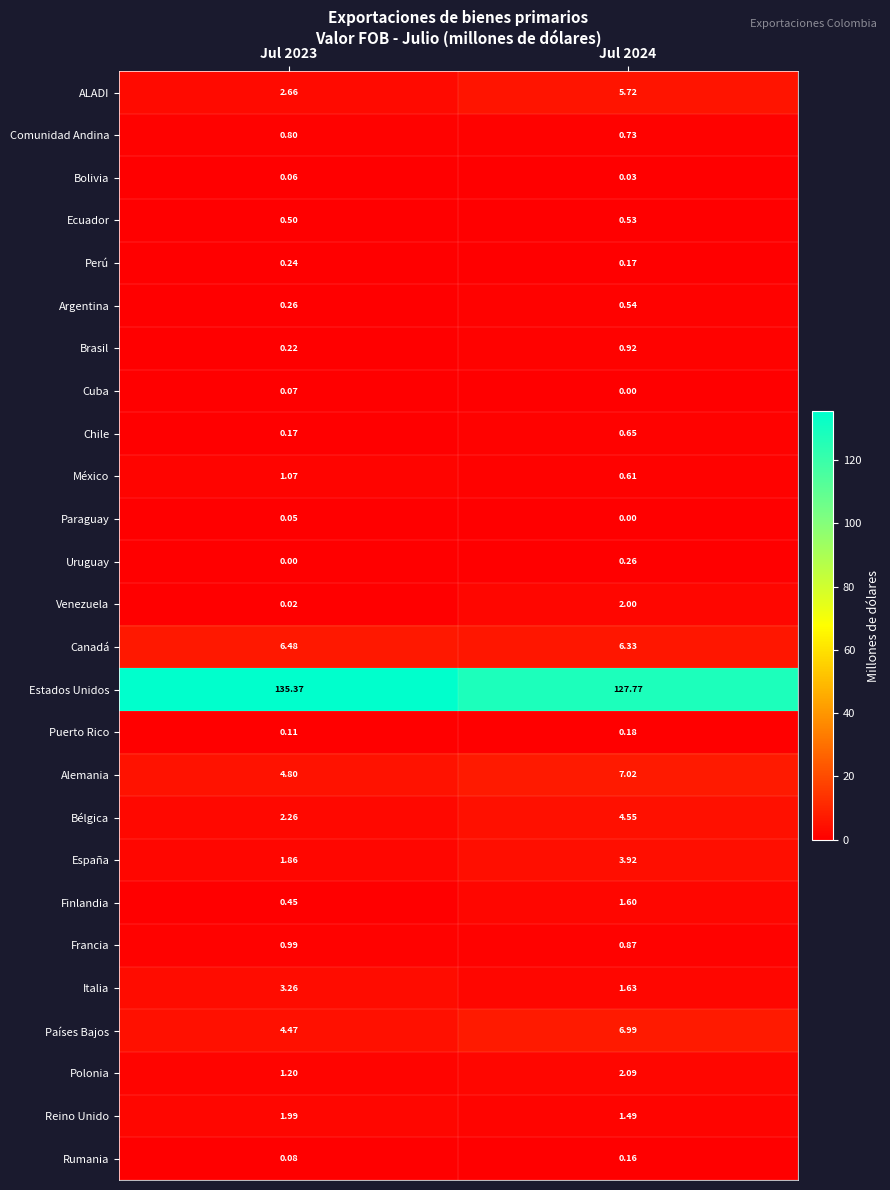

Which series has the largest total across all categories?

Estados Unidos